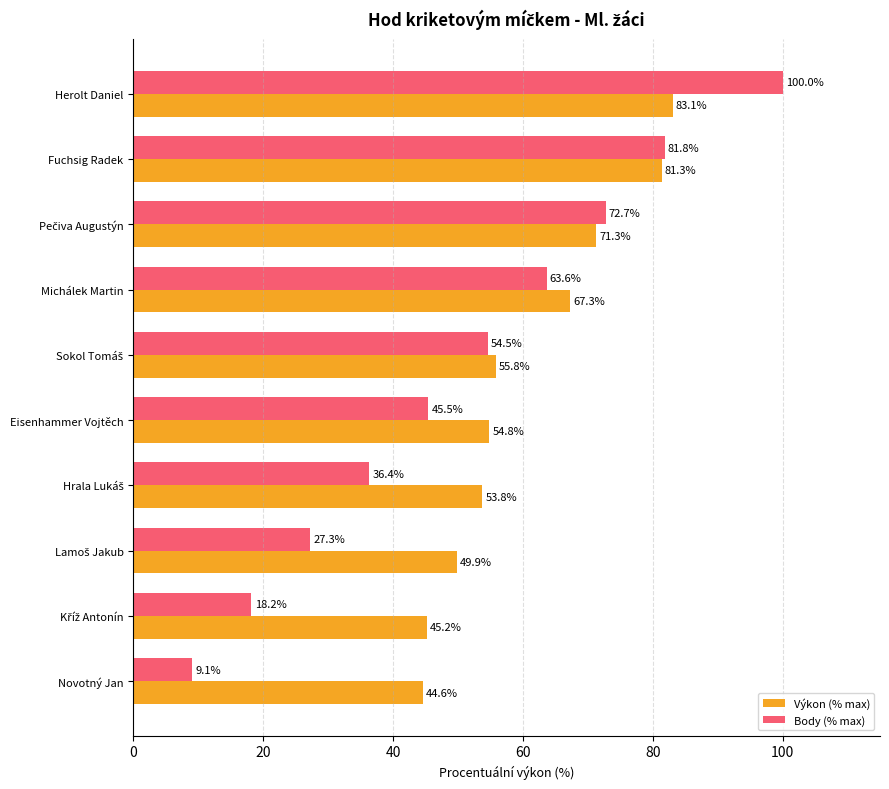

Rank the series by their average value, from lowest to highest.

Body (% max), Výkon (% max)